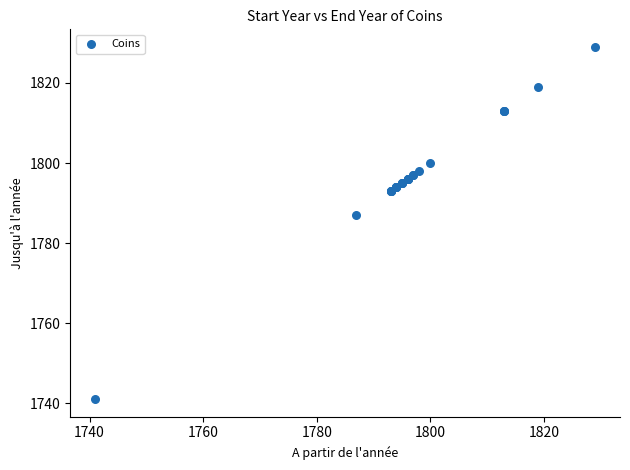

What Y value in the scatter plot is closest to 1785?

1787